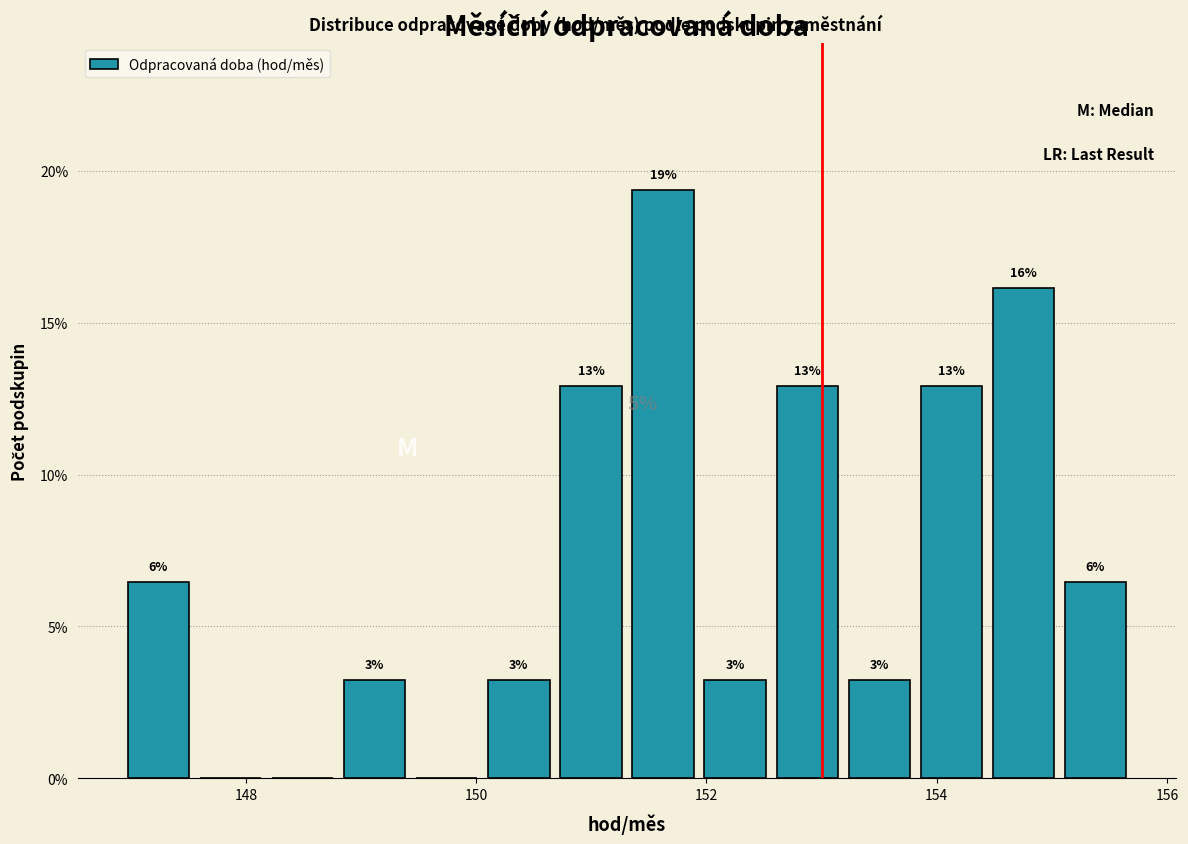

Around what value on the x-axis is the tallest bar? Give the approximate position of its centre, as read against the axis.

151.6